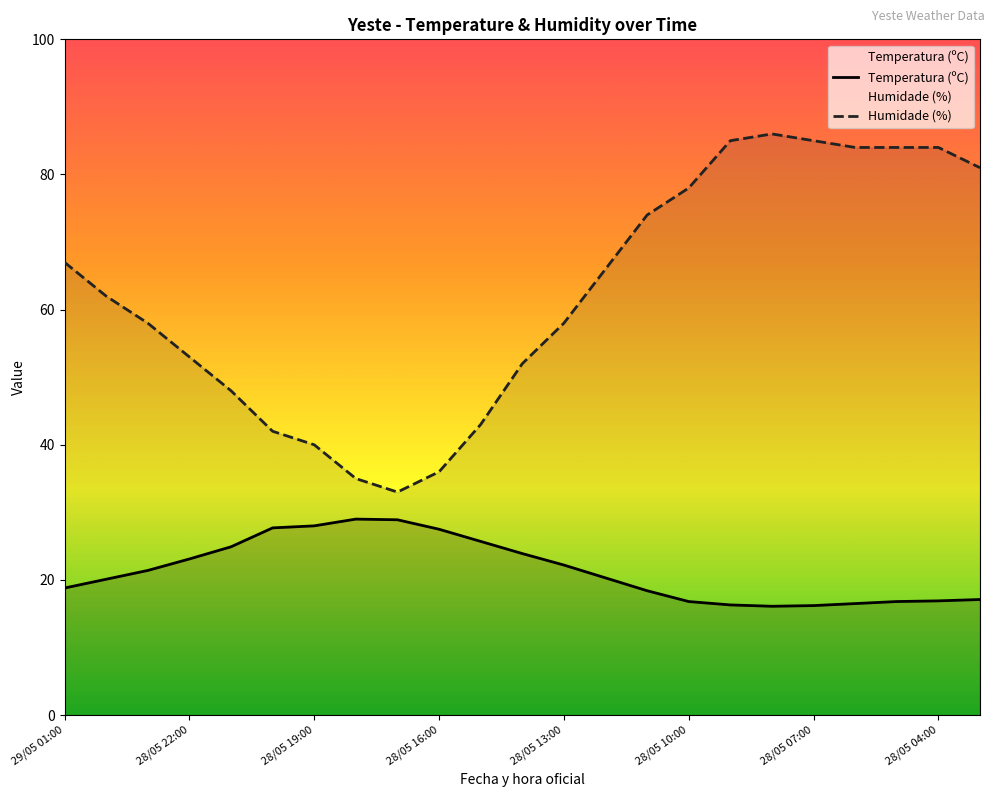

At how many categories does at least one series exceed 27?

23